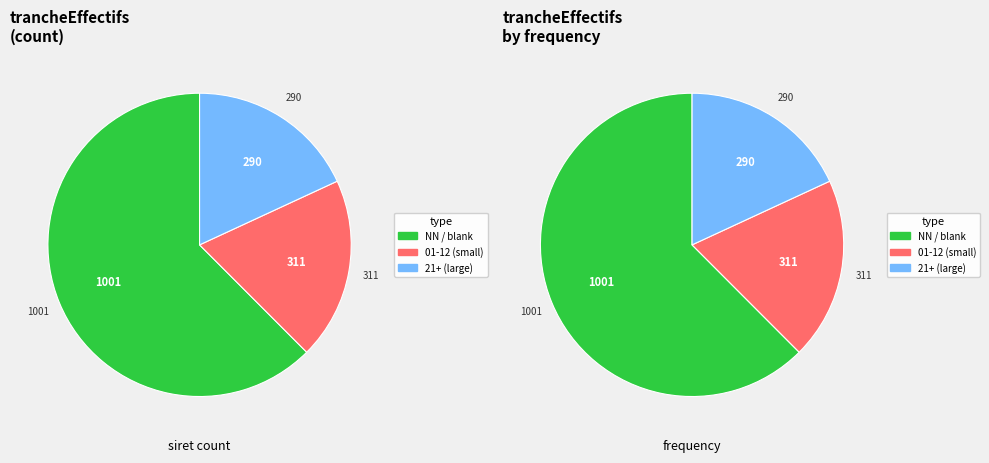

The 03 slice represents 15% of the pie. True or false?

False